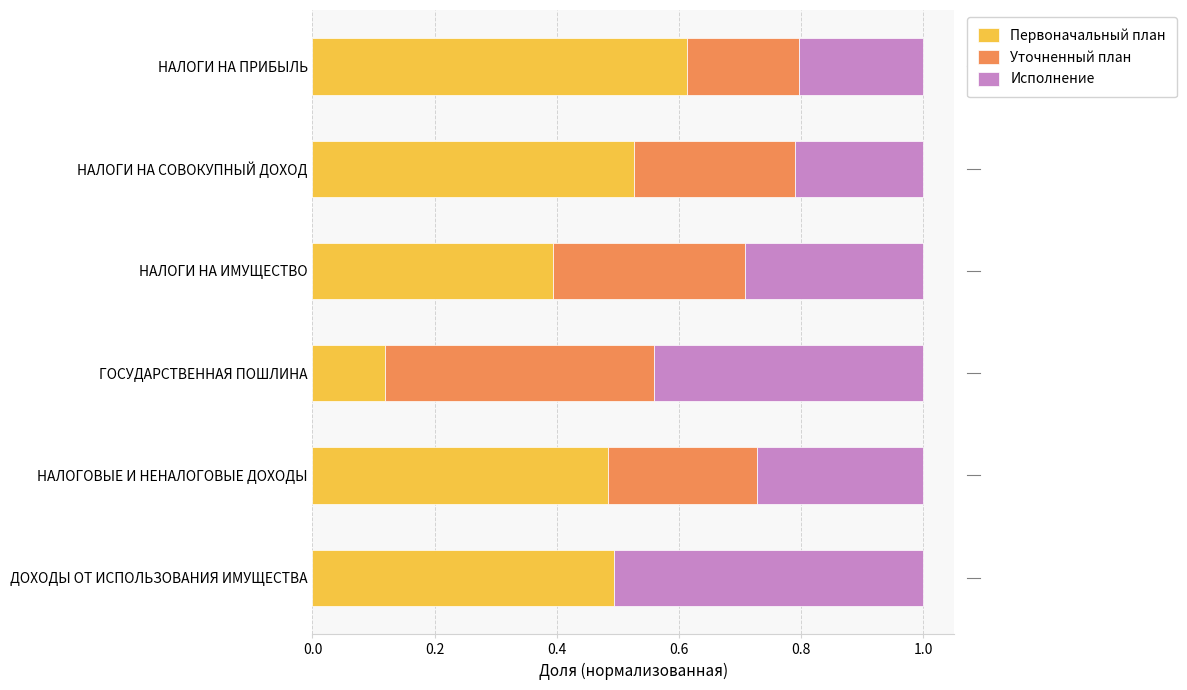

At which label does Первоначальный план reach its peak?

НАЛОГИ НА ПРИБЫЛЬ